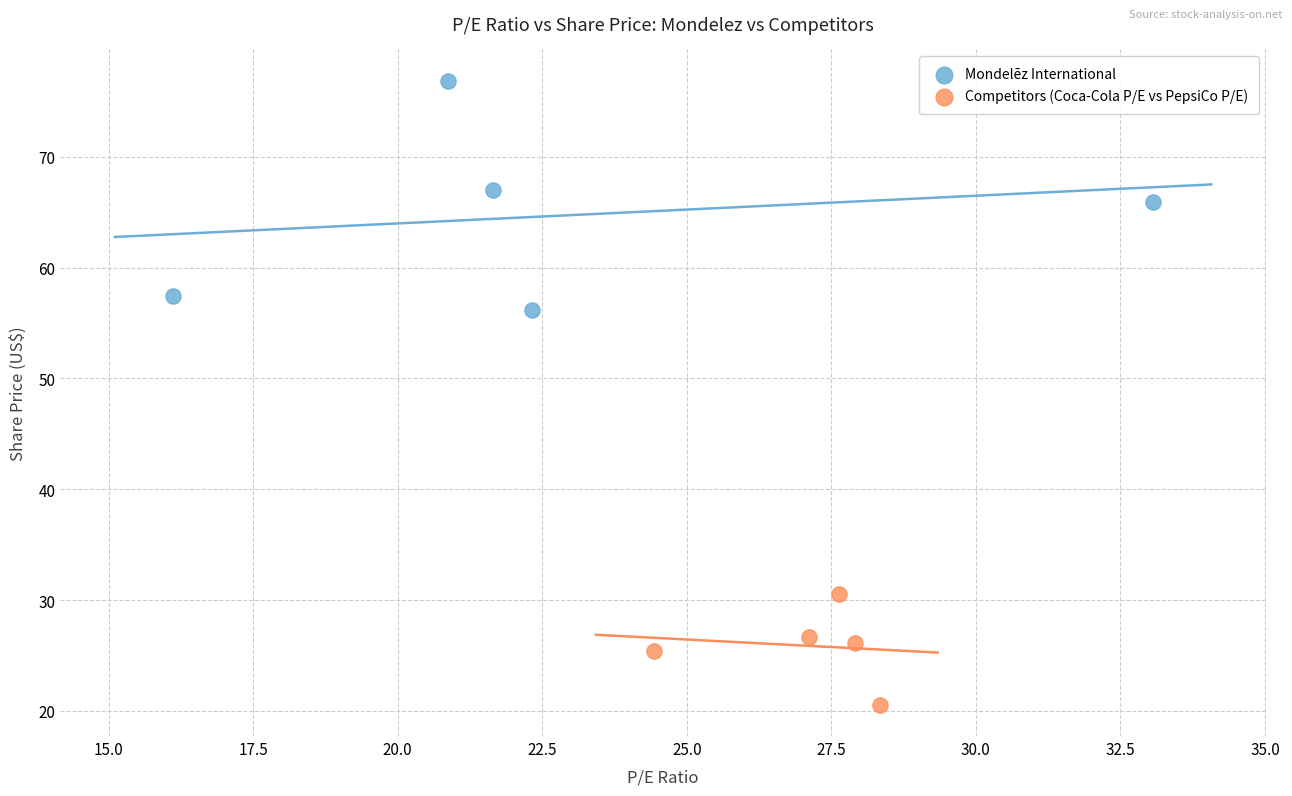

Which series reaches the maximum Y coordinate?

Mondelēz International